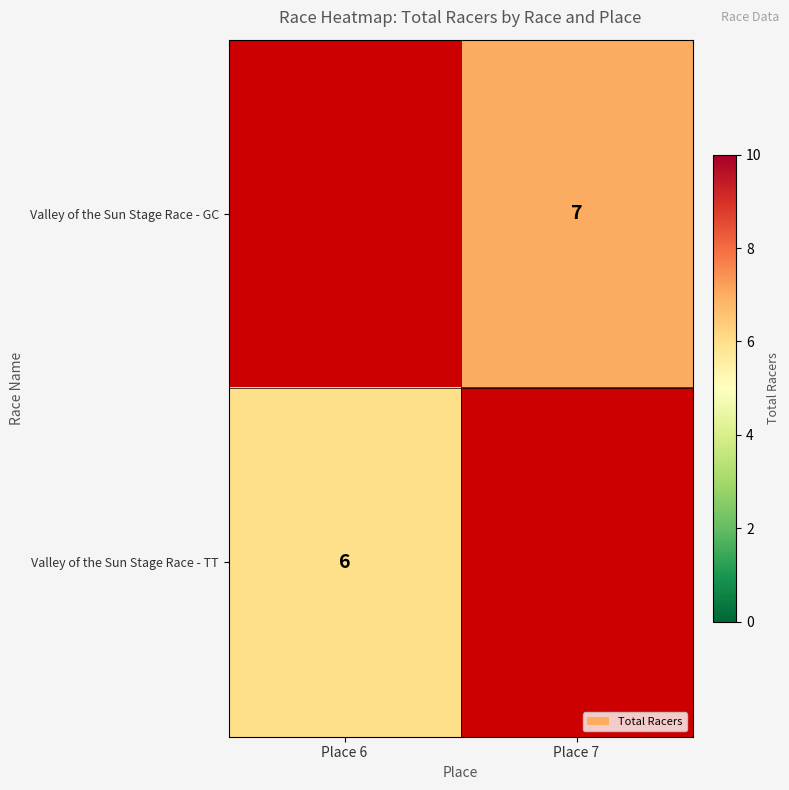

Which label corresponds to the largest value in the chart?

Place 7